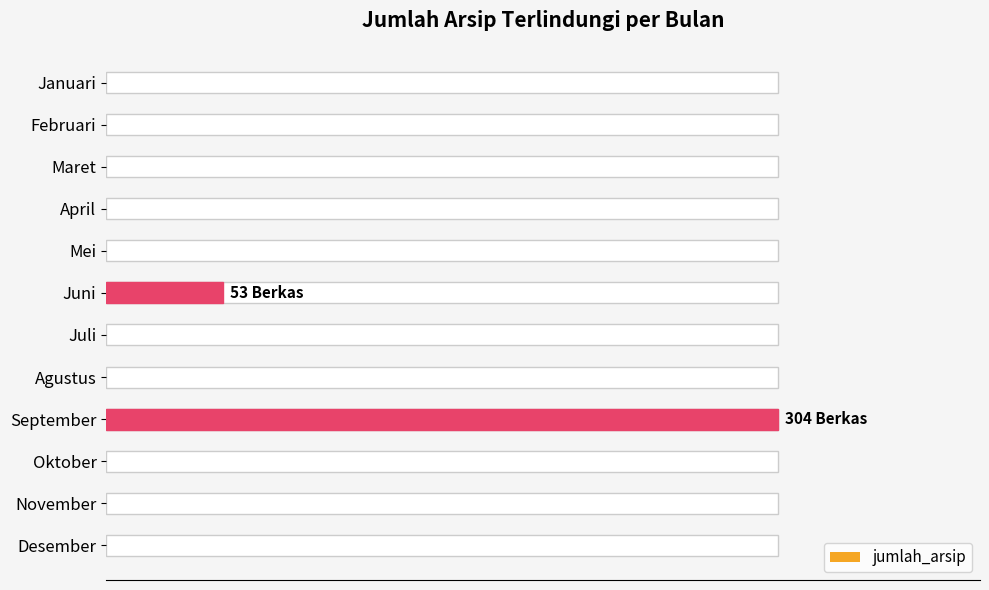

Which has a higher value, September or Juni?

September